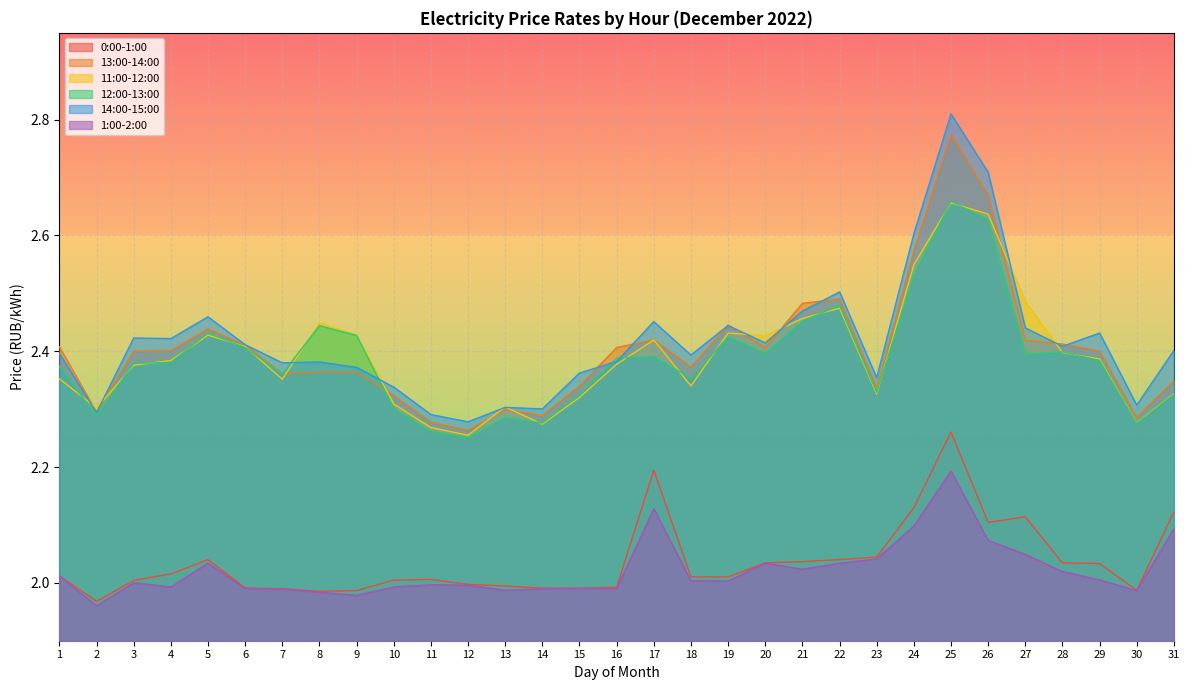

The 1:00-2:00 series shows 0.7 at 2. True or false?

False